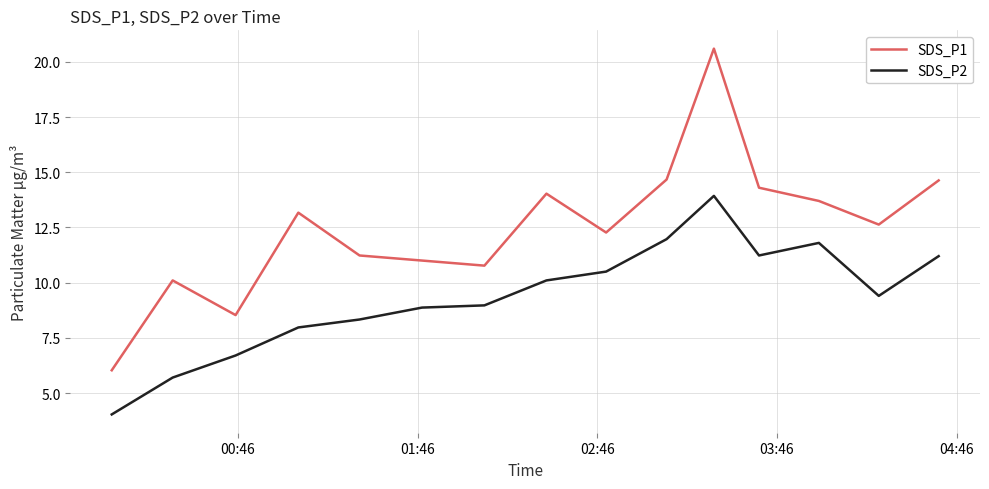

Rank the series by their average value, from highest to lowest.

SDS_P1, SDS_P2